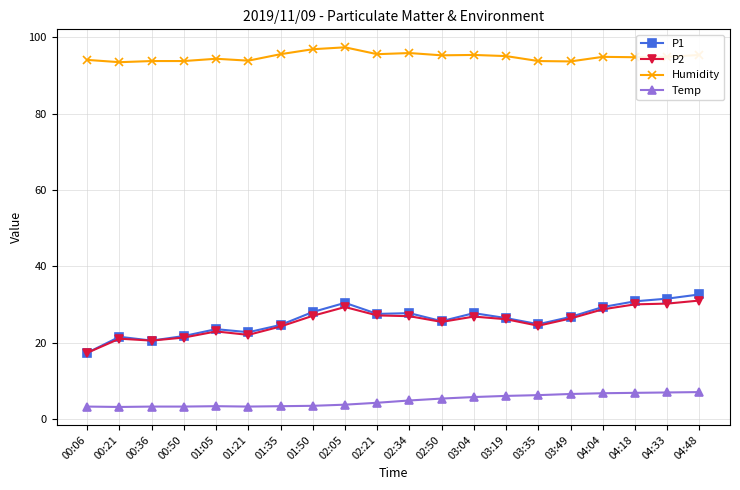

Which series has the largest total across all categories?

Humidity